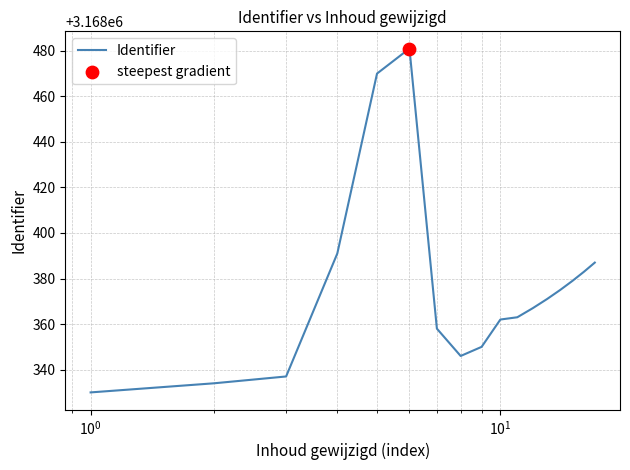

What is the difference between the maximum and minimum values?

151